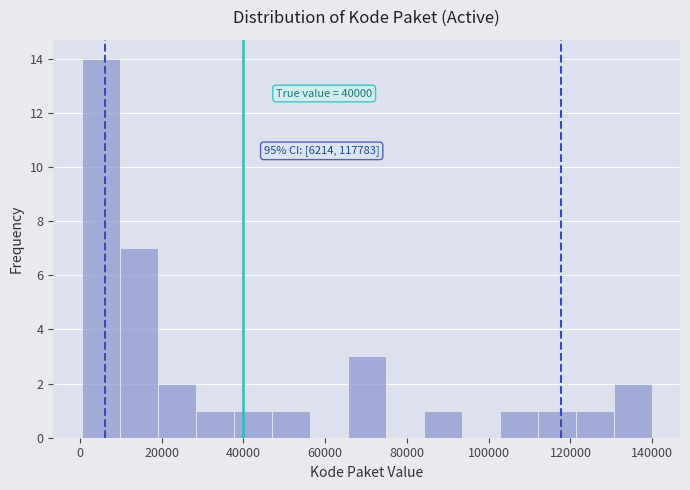

Which range on the x-axis has the tallest bar?

0 to 10000